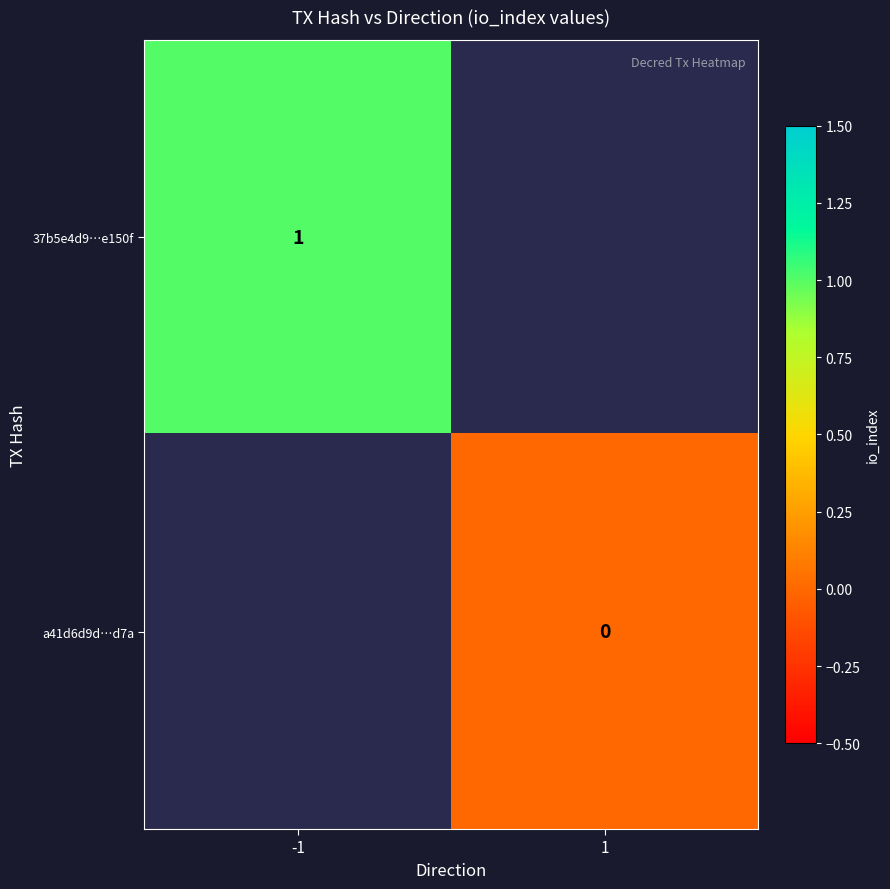

At how many categories does at least one series exceed 0?

1